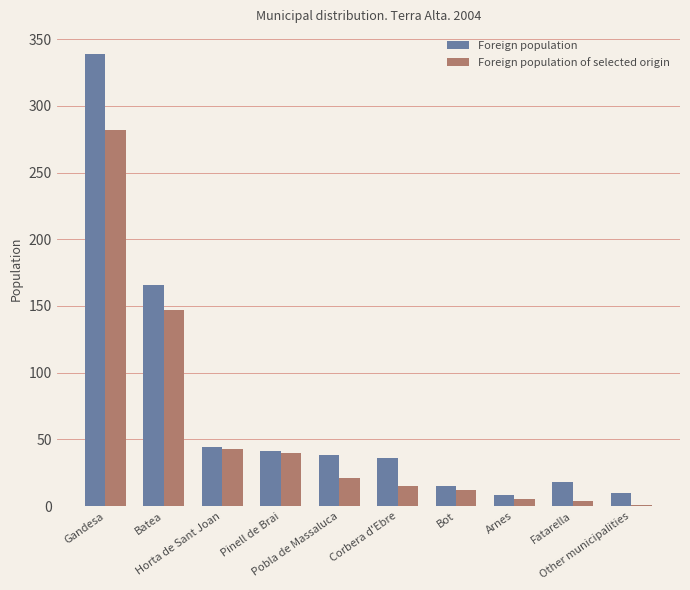

How many series are shown in this chart?

2